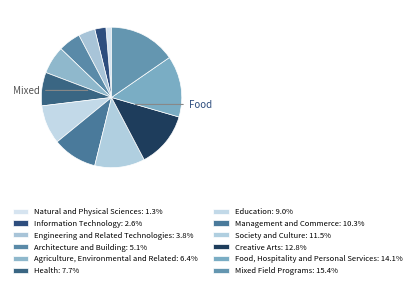

How many slices are in this pie chart?

12